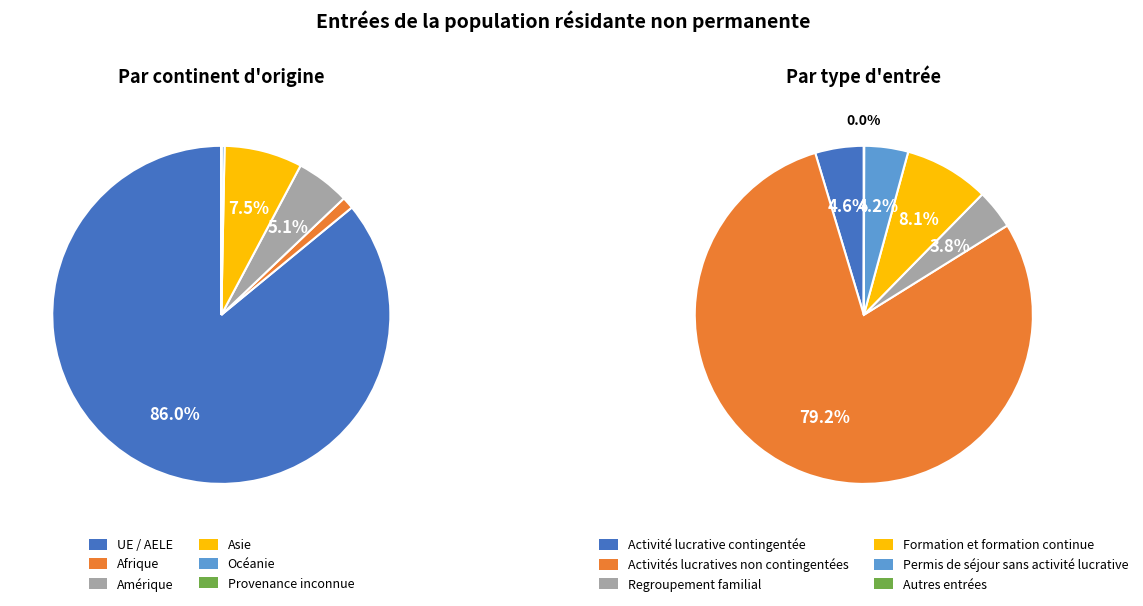

Which has a higher value, Provenance inconnue or Afrique?

Afrique